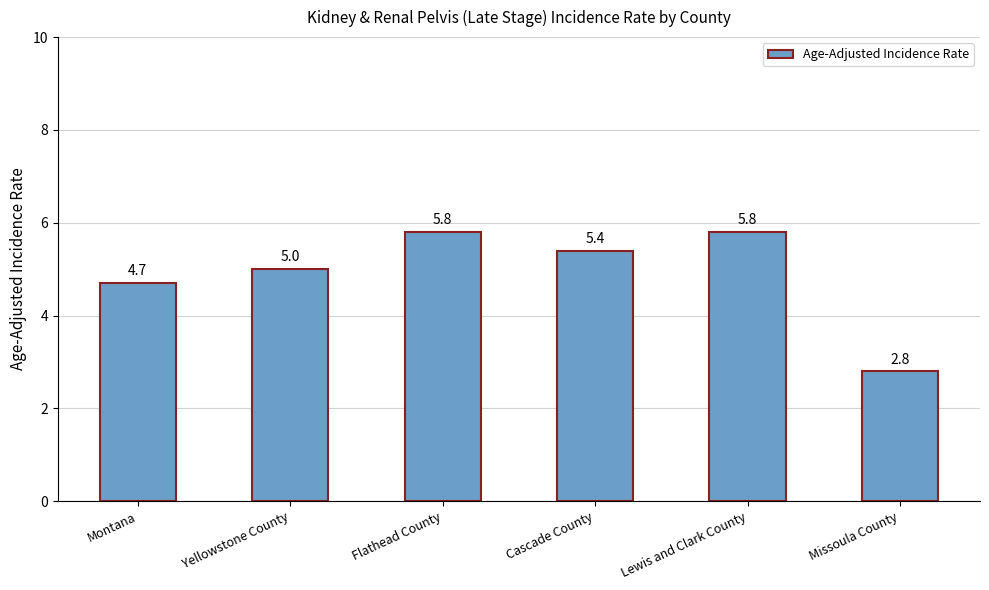

How many bars are there in total?

6